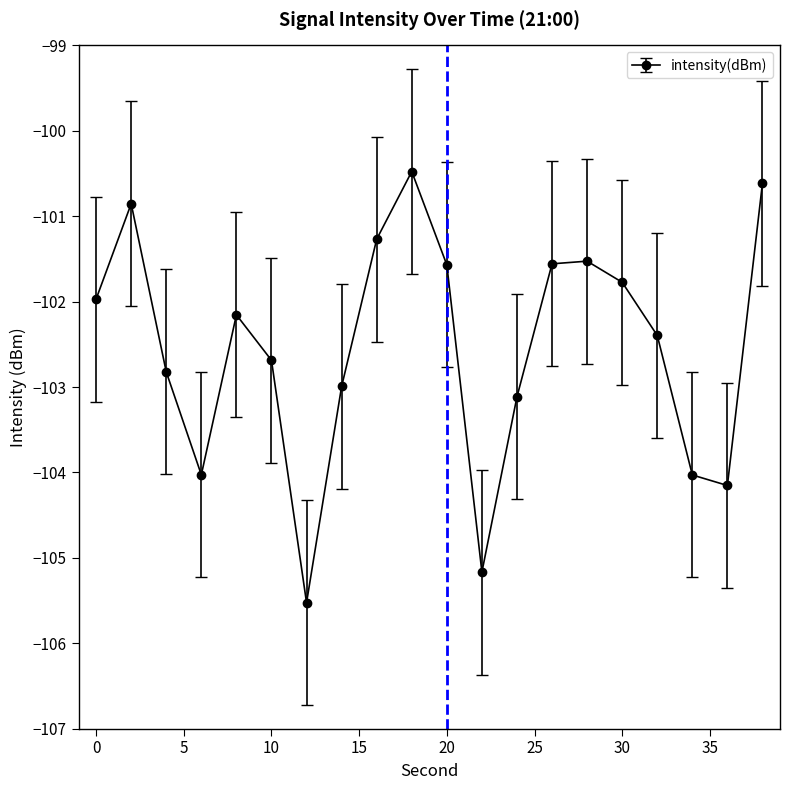

What is the sum of all values?

-2050.7